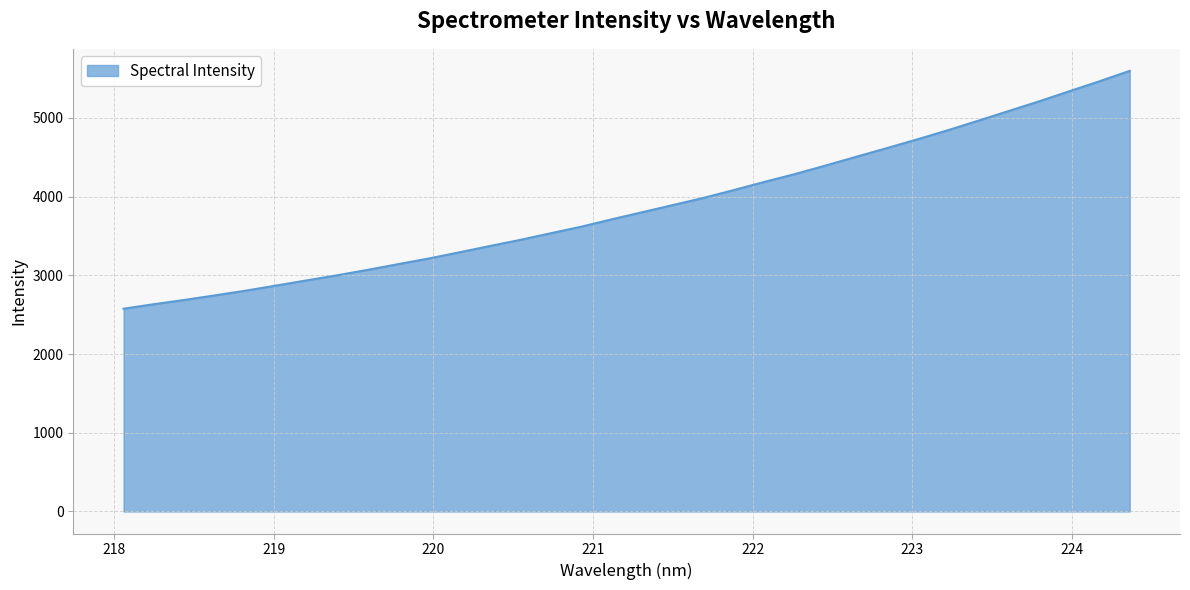

What is the smallest value displayed?

2575.9